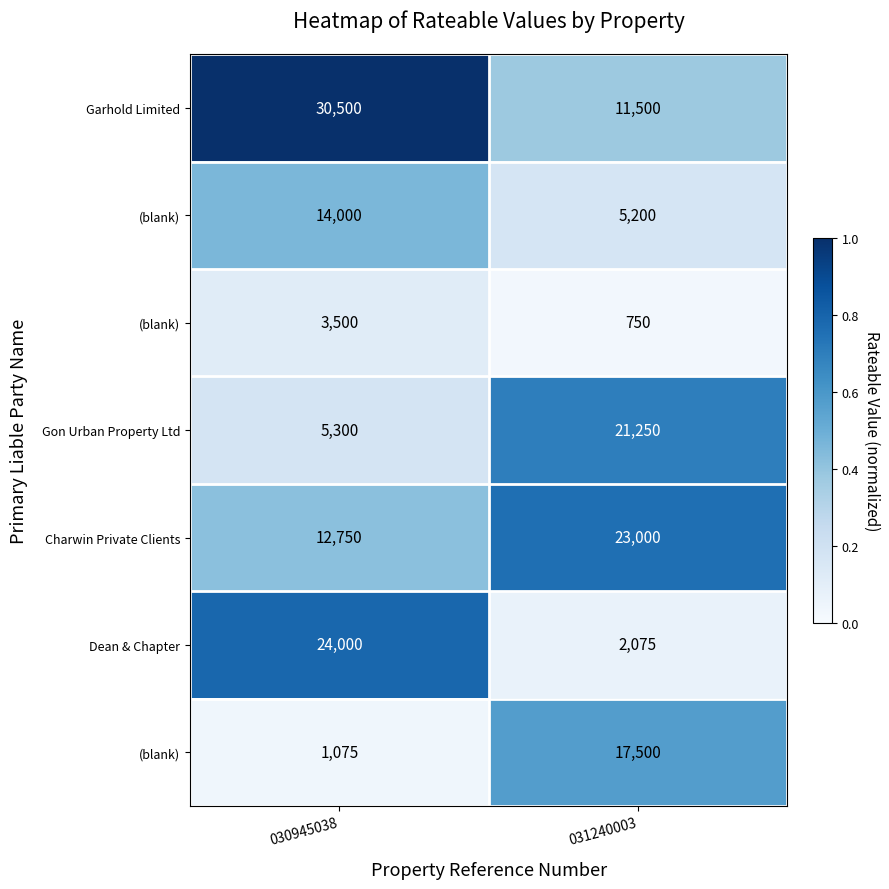

Which has a higher value, 030945038 or 031240003?

030945038